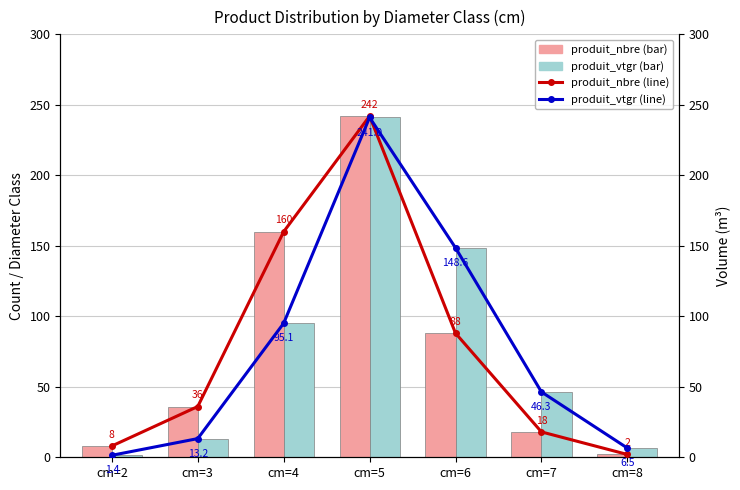

Which series has the widest spread of values?

produit_nbre